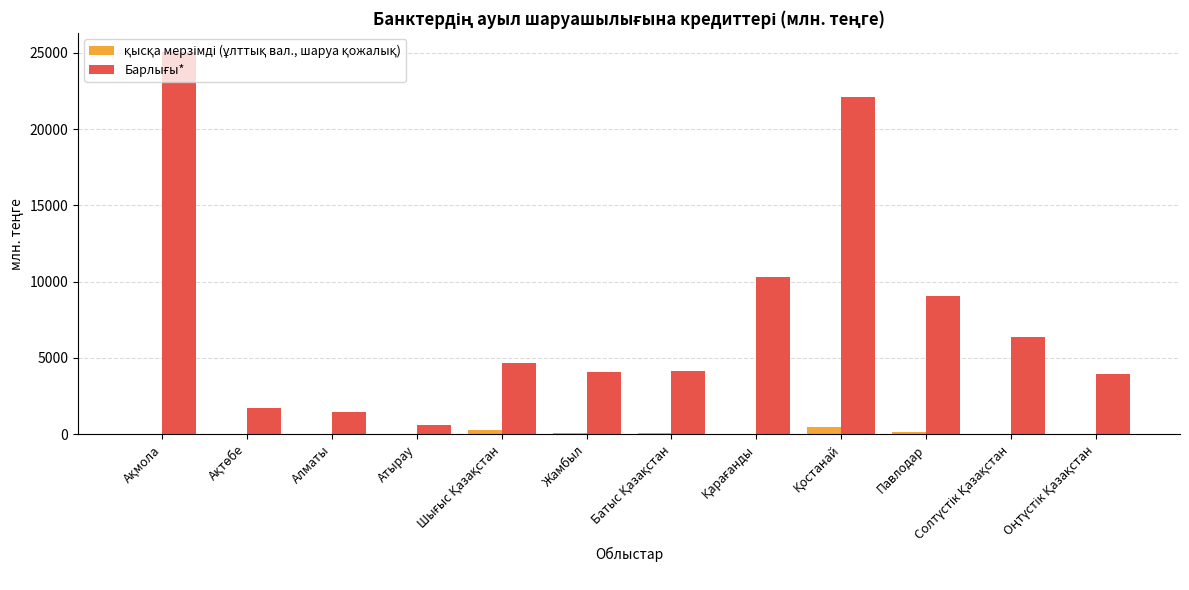

How many groups of bars are there?

12